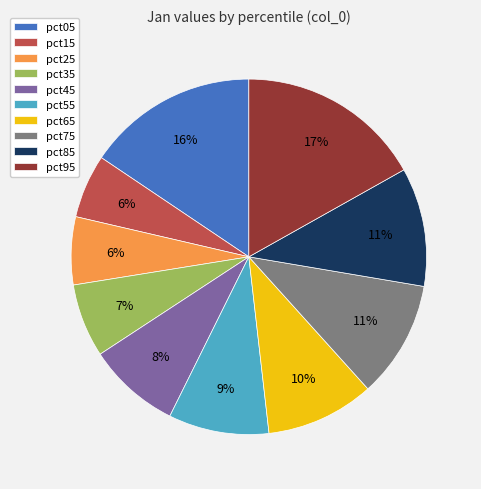

To the nearest percent, what portion does pct95 represent?

17%